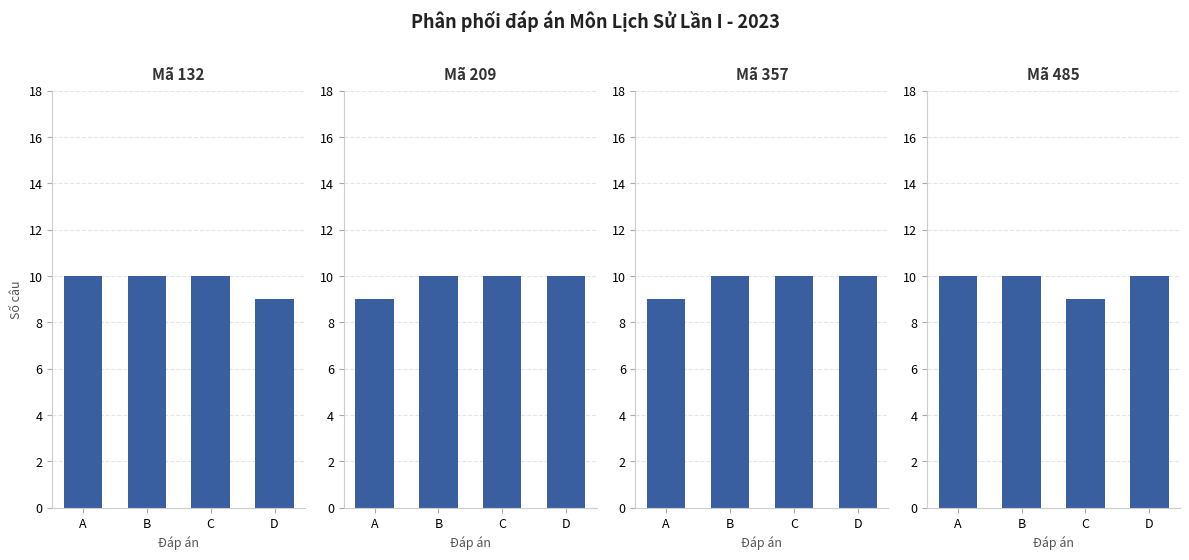

What is the value of the Mã 209 bar at the 2nd from the left?

10